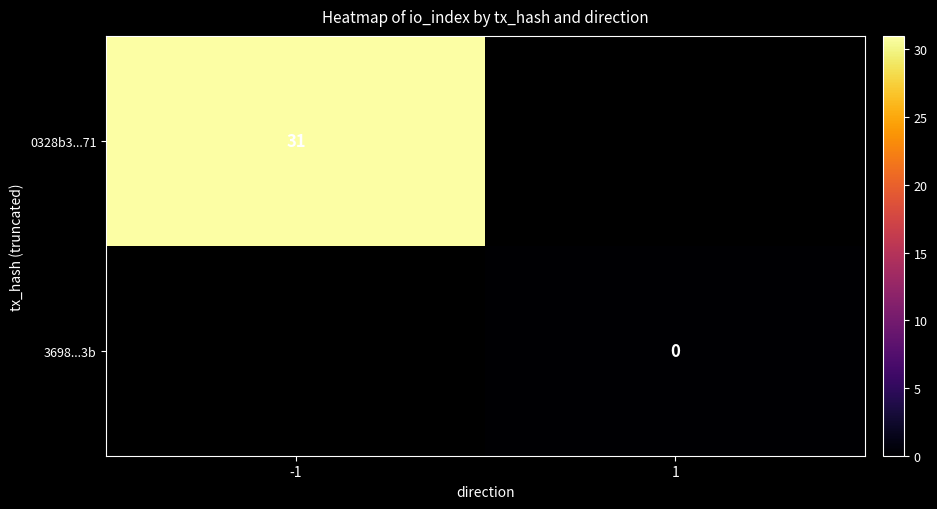

True or false: 0328b3...71 has a value of 54.0 at -1.

False